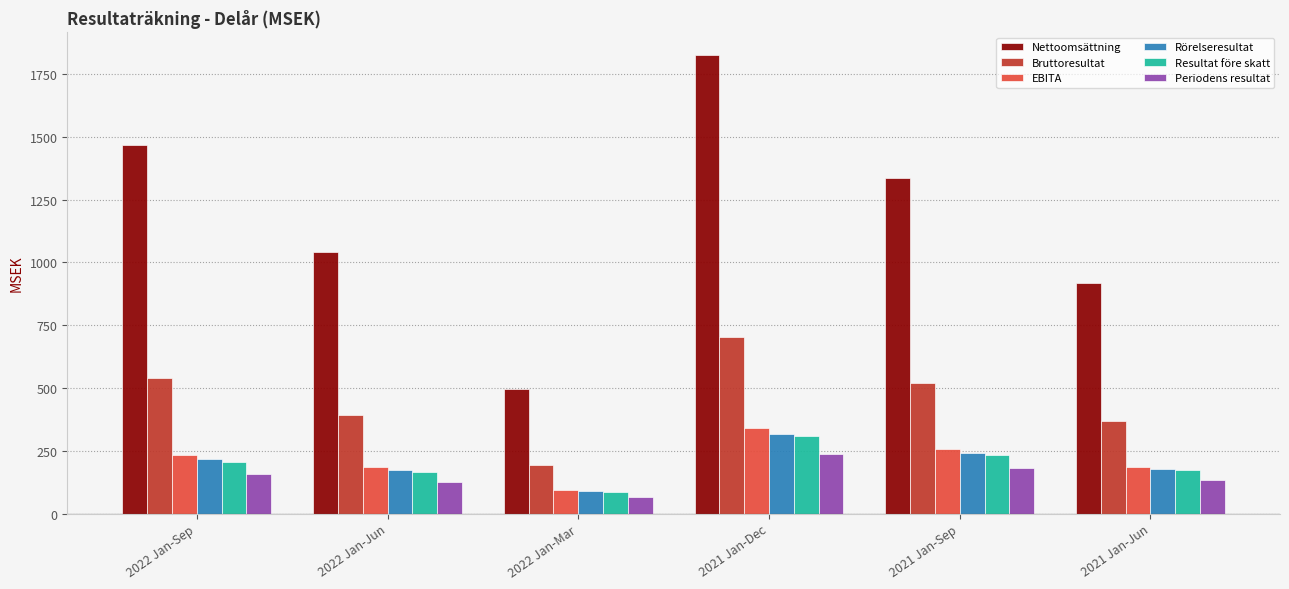

What is the difference between the maximum and minimum values in the Bruttoresultat series?

511.1